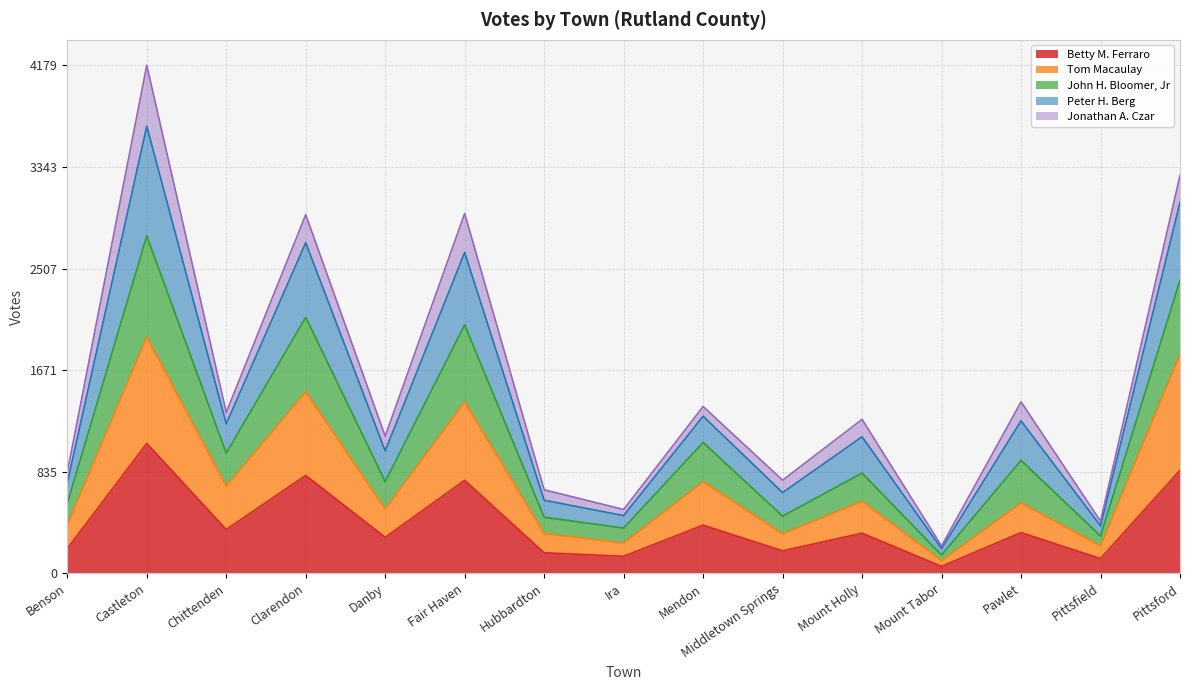

What are all the series names shown in the legend?

Betty M. Ferraro, Tom Macaulay, John H. Bloomer, Jr, Peter H. Berg, Jonathan A. Czar